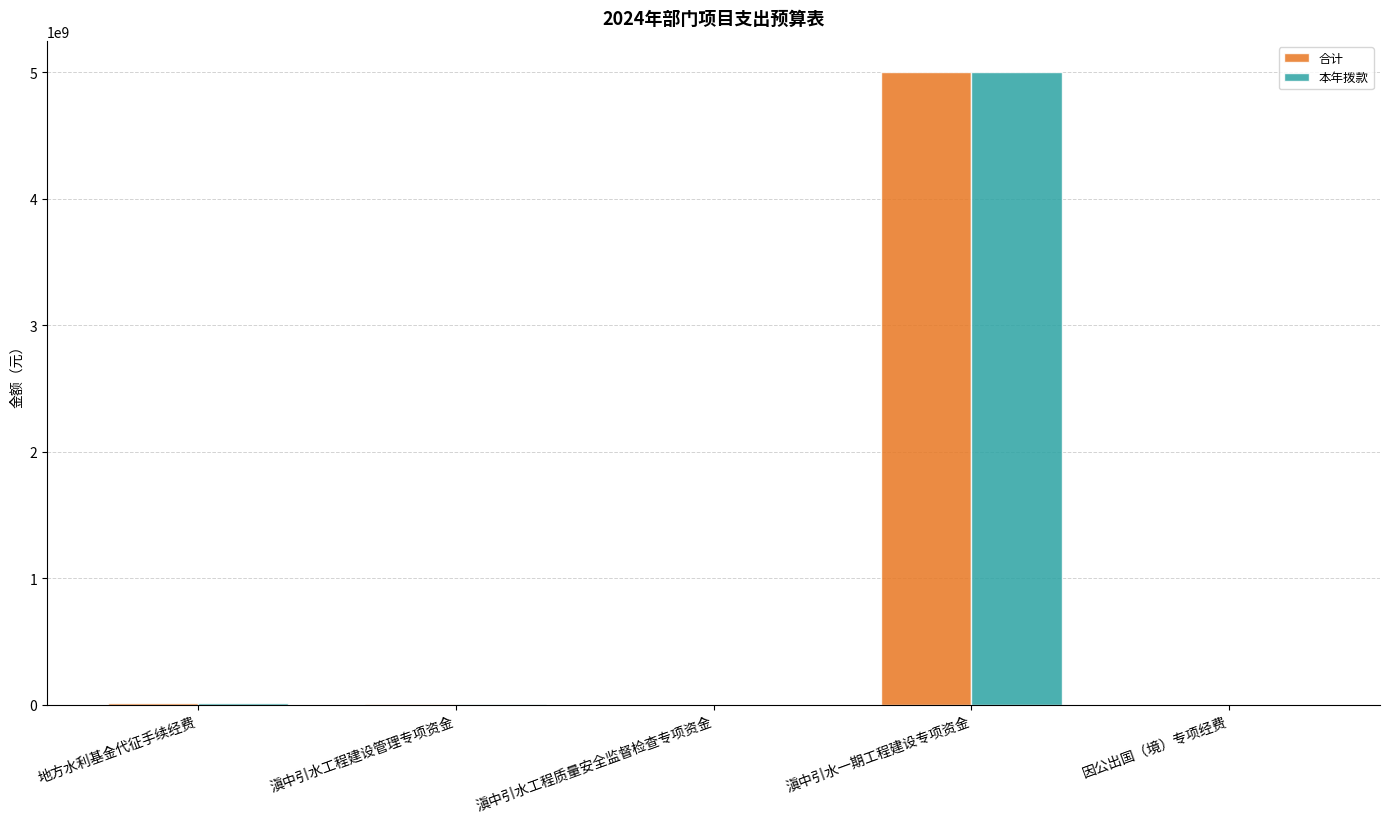

What is the sum of all 本年拨款 values?

5018839500.0